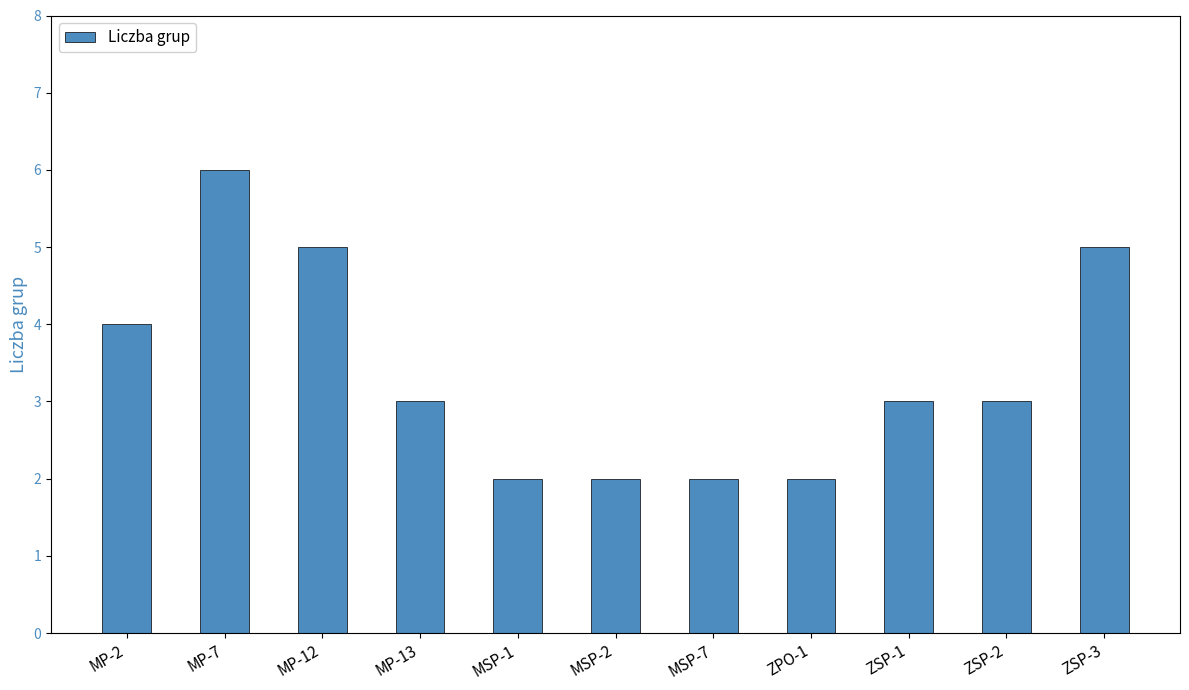

The value at ZSP-2 is 3. True or false?

True